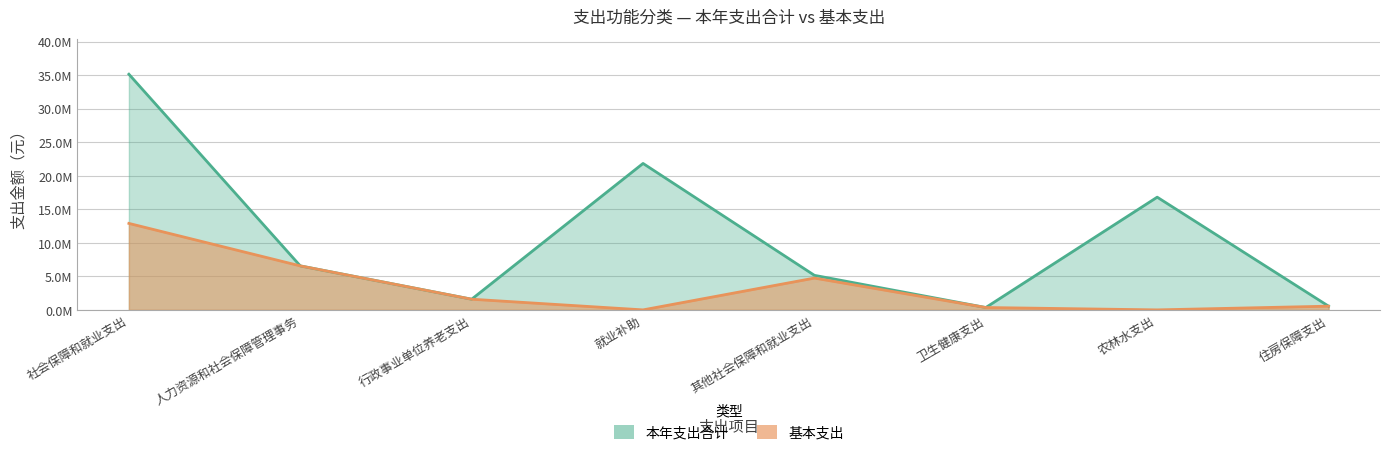

What are all the series names shown in the legend?

本年支出合计, 基本支出